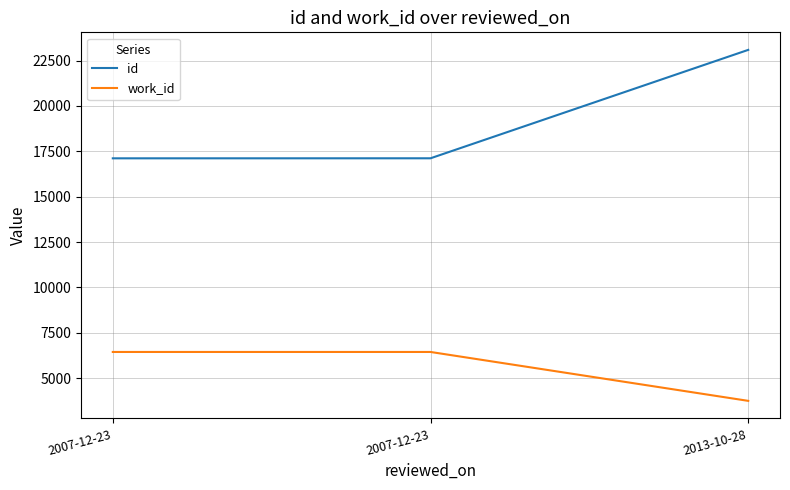

What is the average value of the id series?

19108